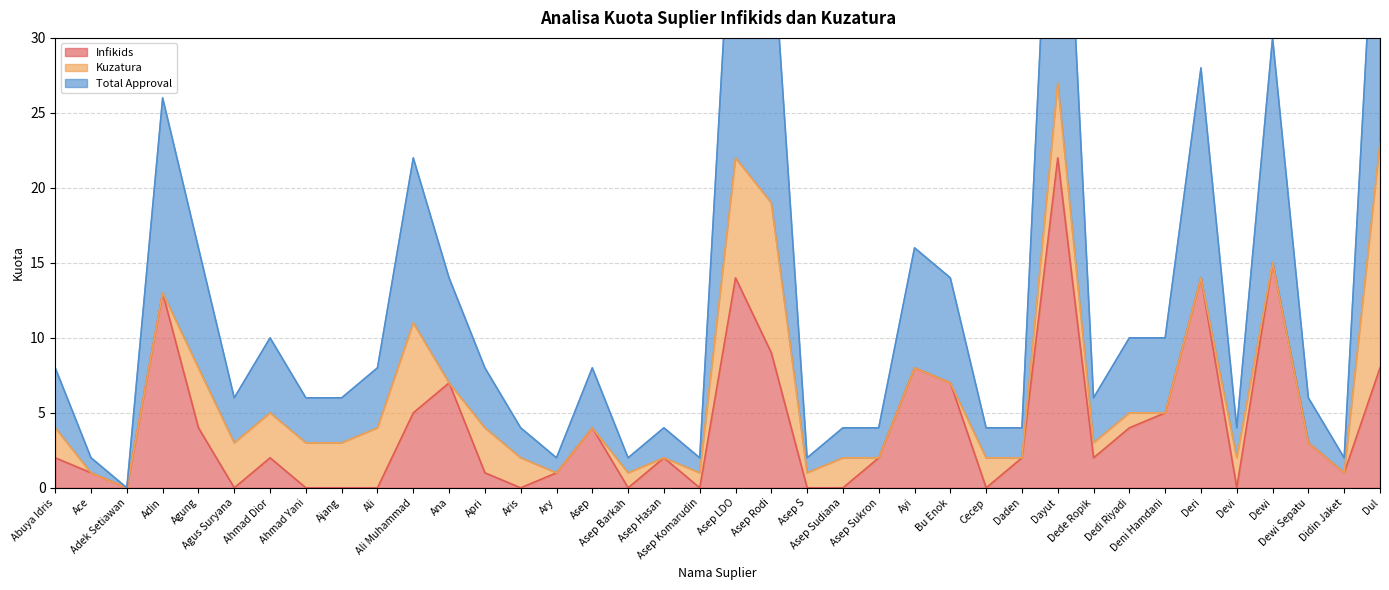

Is the value of Total Approval at Asep Hasan greater than the value of Infikids at Didin Jaket?

Yes